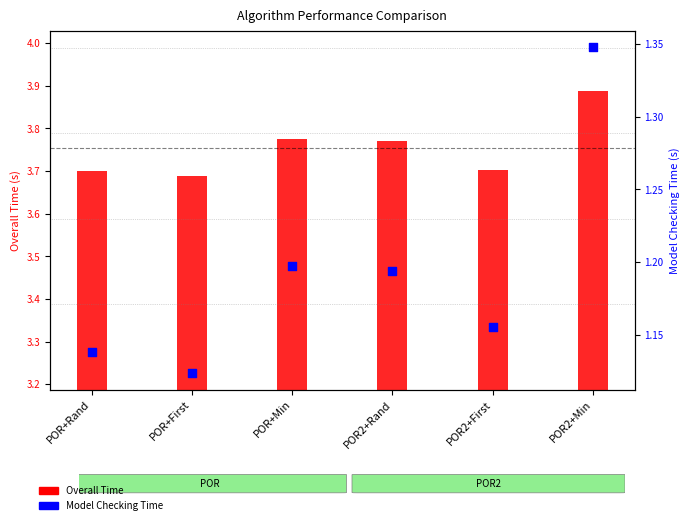

What are all the series names shown in the legend?

Overall Time, Model Checking Time